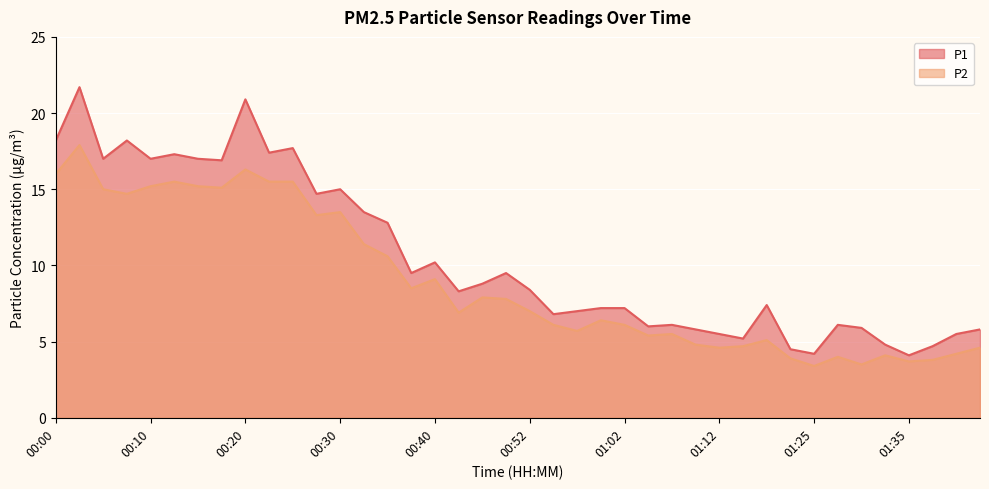

True or false: P1 and P2 cross at least once.

False